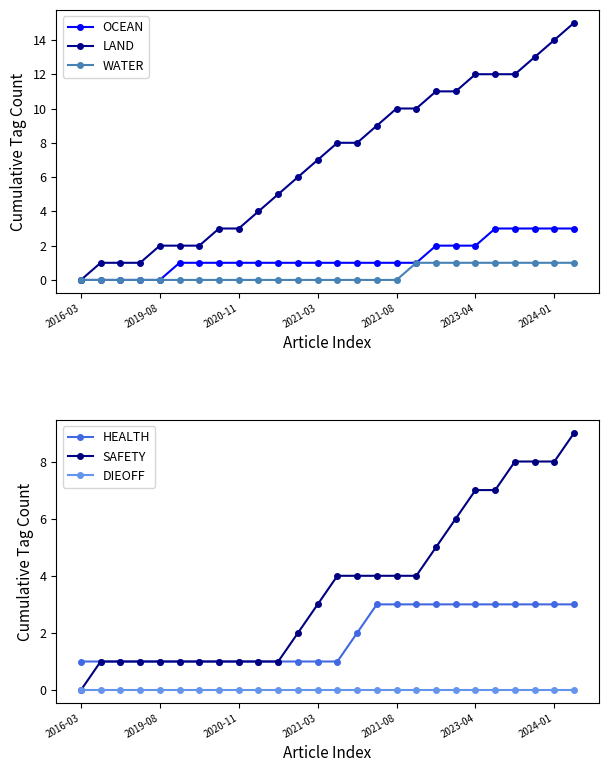

True or false: SAFETY has more than 1 points higher than both neighbors.

False